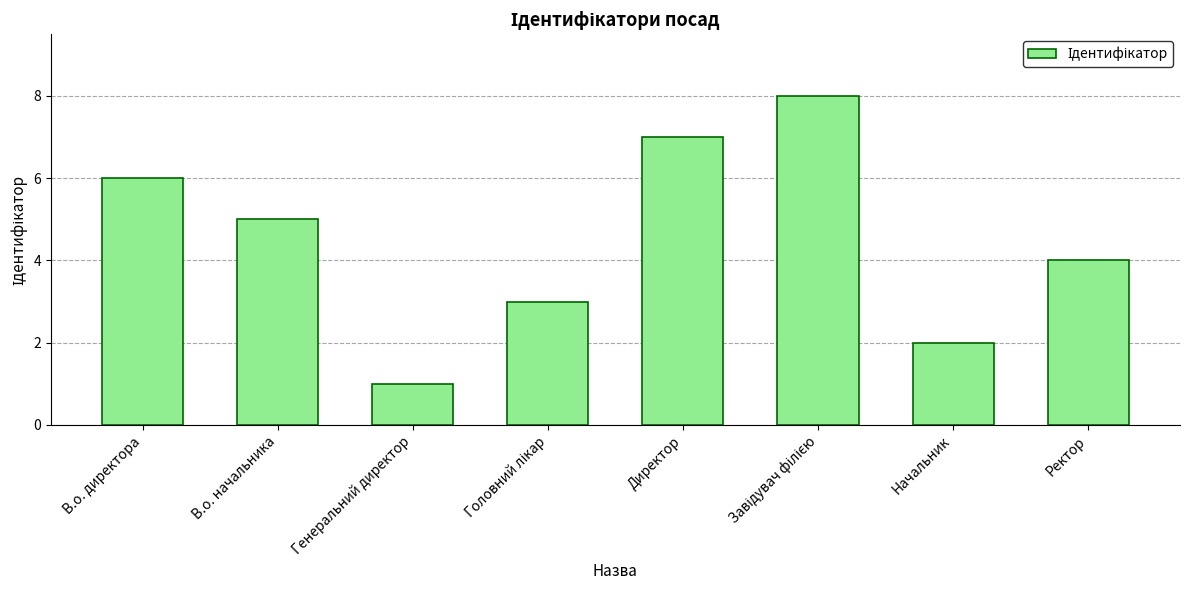

What is the difference between the maximum and minimum values?

7